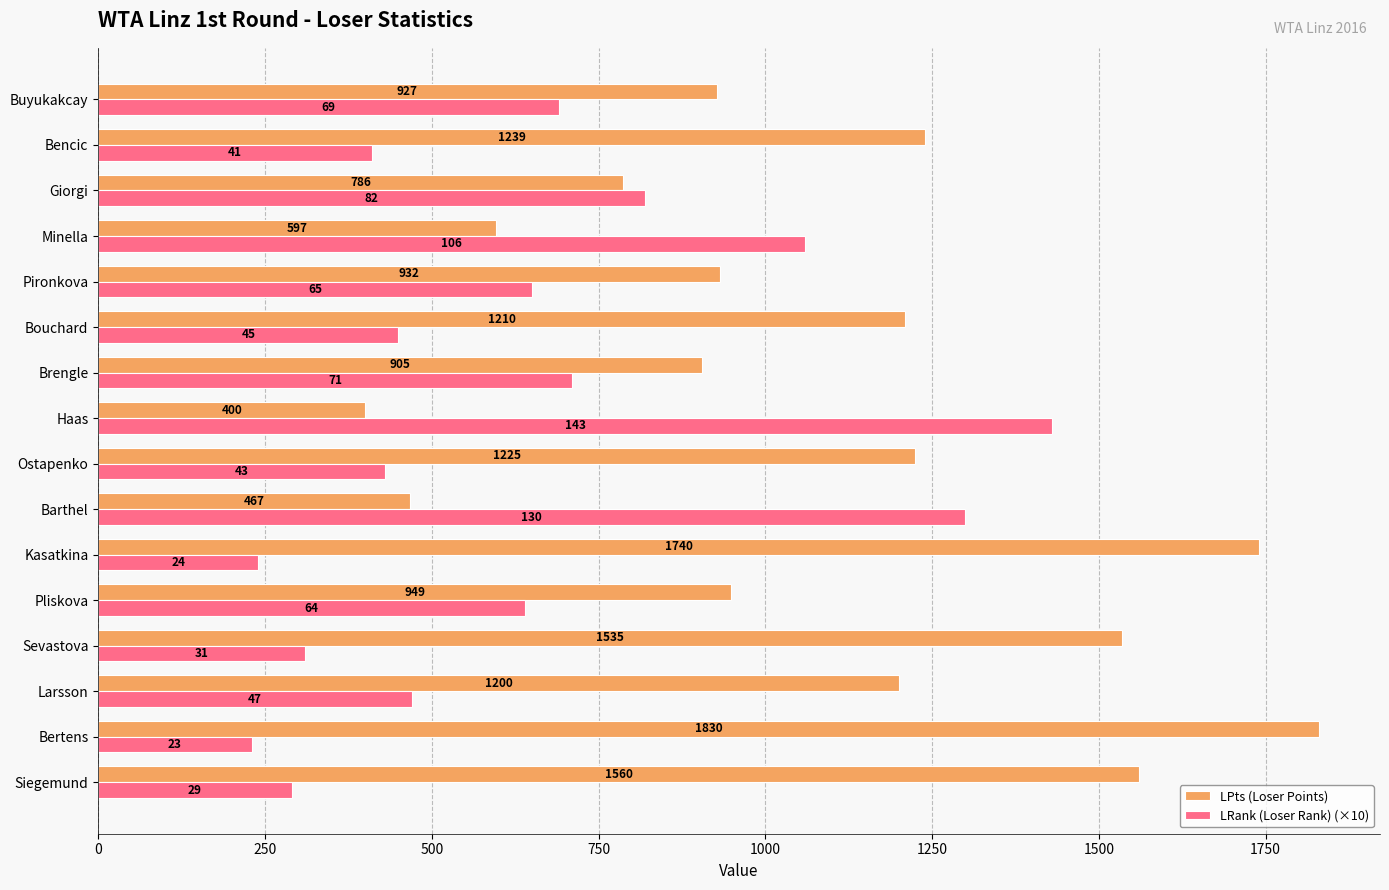

What is the lowest value of the LPts (Loser Points) series?

400